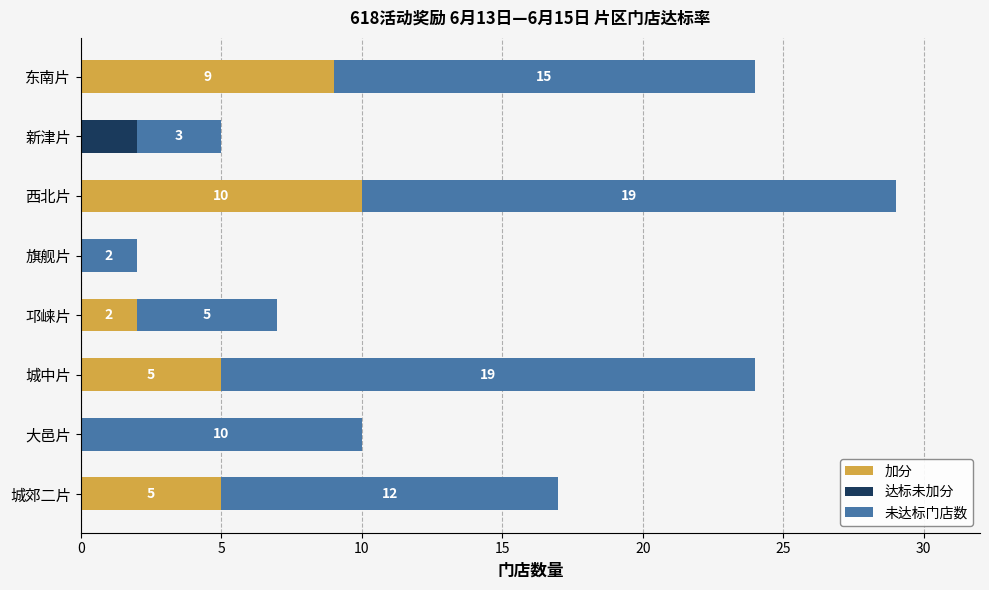

True or false: 加分 has a value of 16 at 西北片.

False